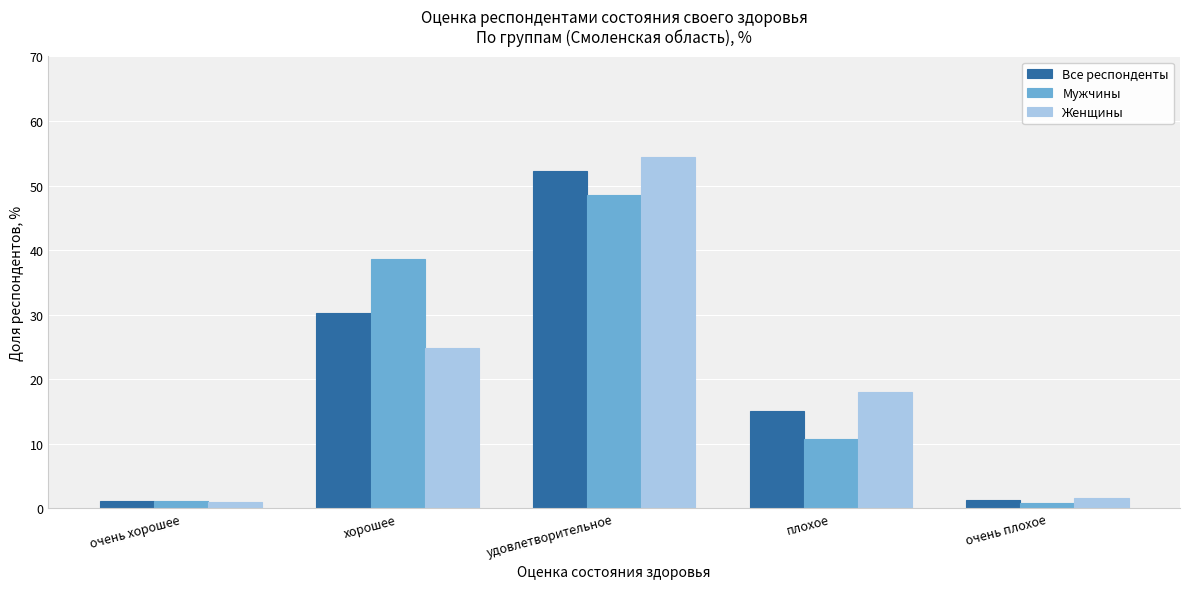

At which category is the sum across all series the highest?

удовлетворительное